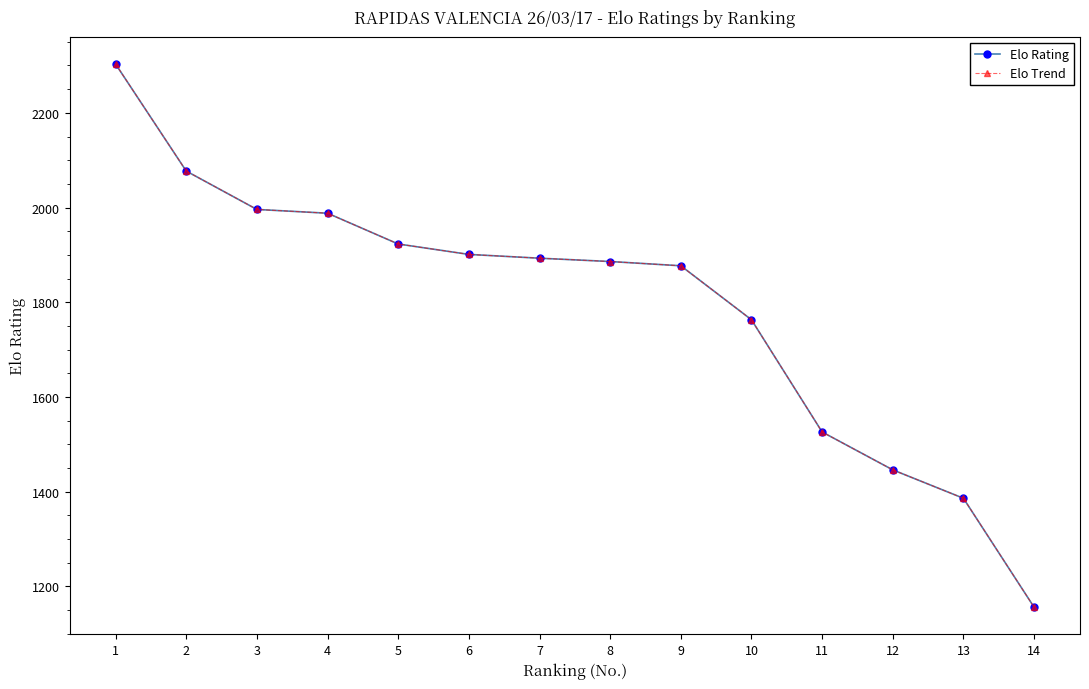

At 8, list the series in order from largest to smallest.

Elo Rating, Elo Trend